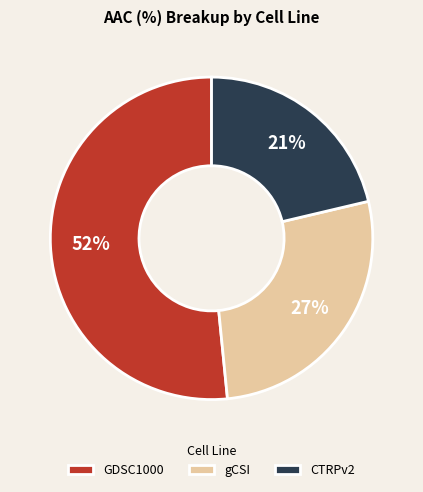

Count the number of slices in the pie.

3